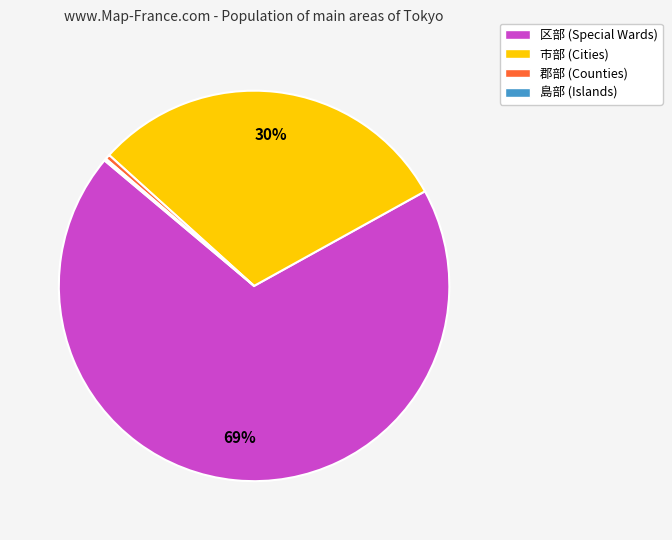

Is 区部 (Special Wards) the majority of the pie?

Yes